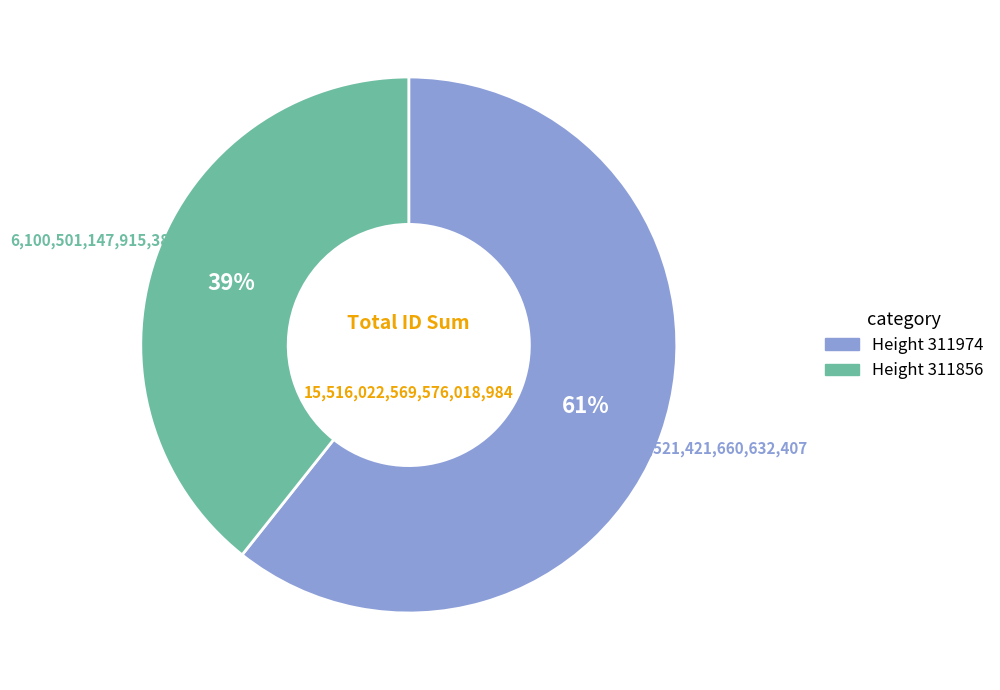

To the nearest percent, what is the average slice percentage?

50%